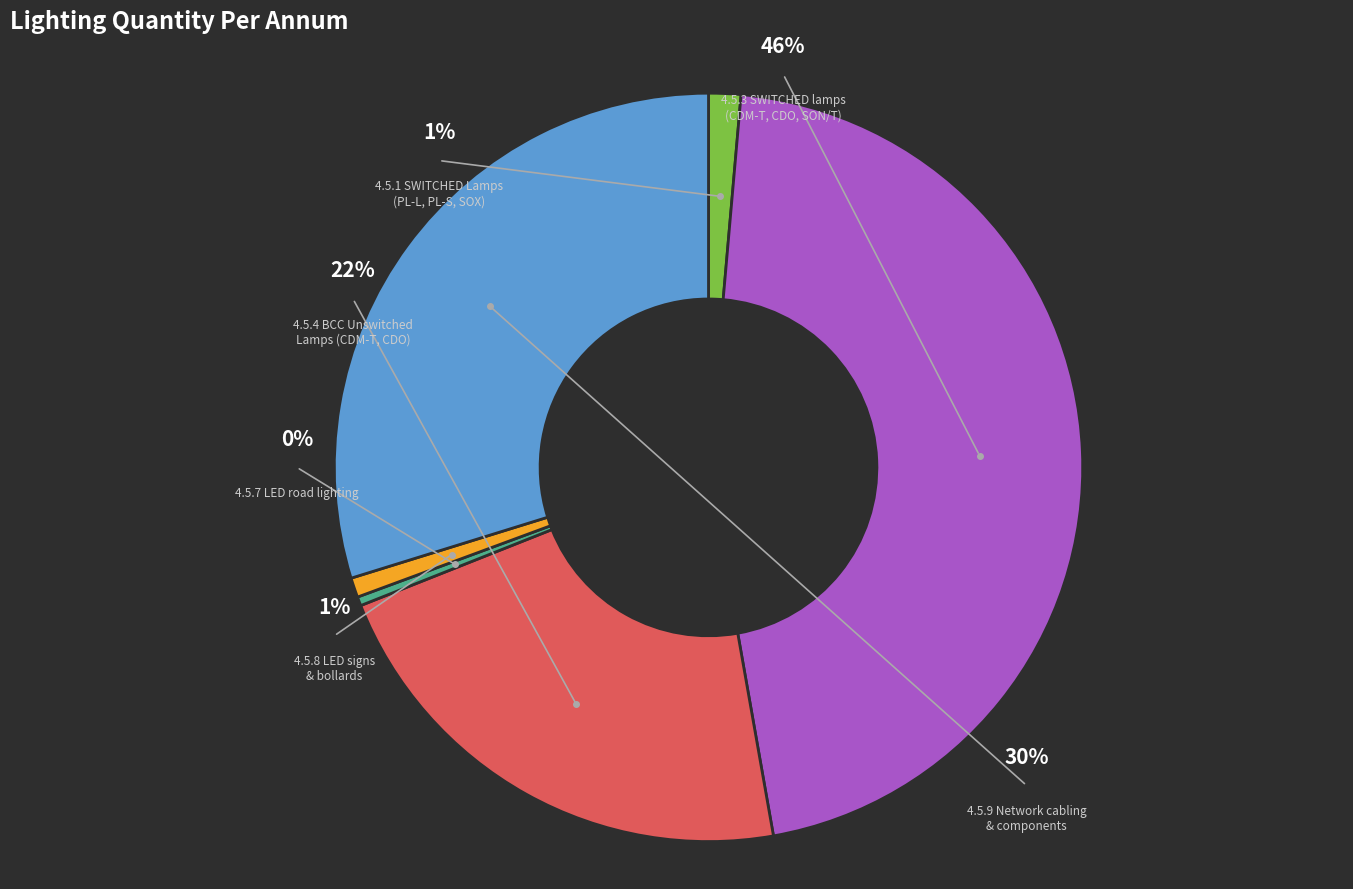

How many slices are in this pie chart?

6